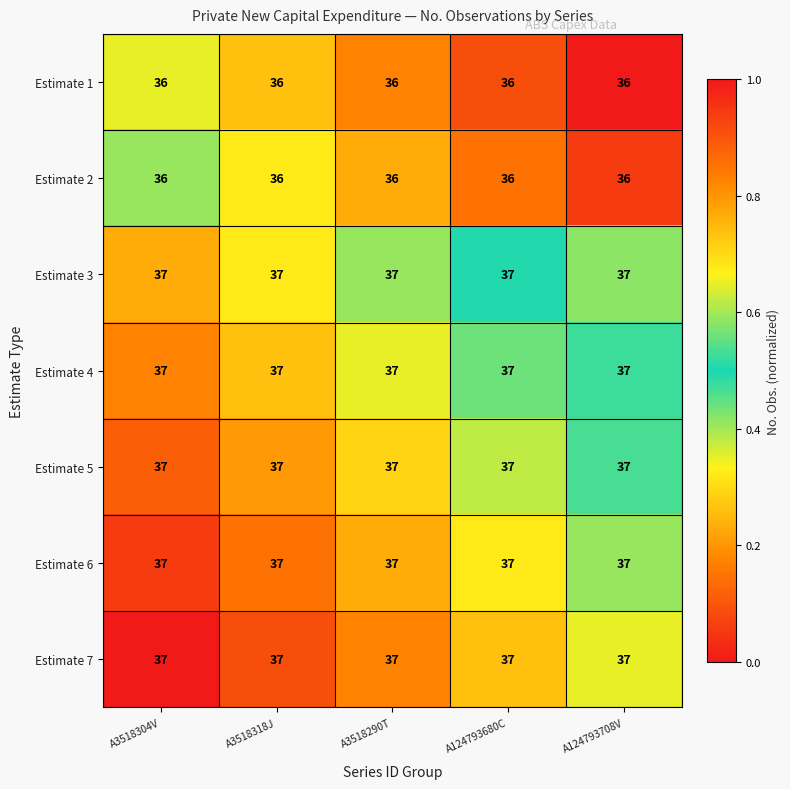

What is the total value across all series at A3518318J?

257